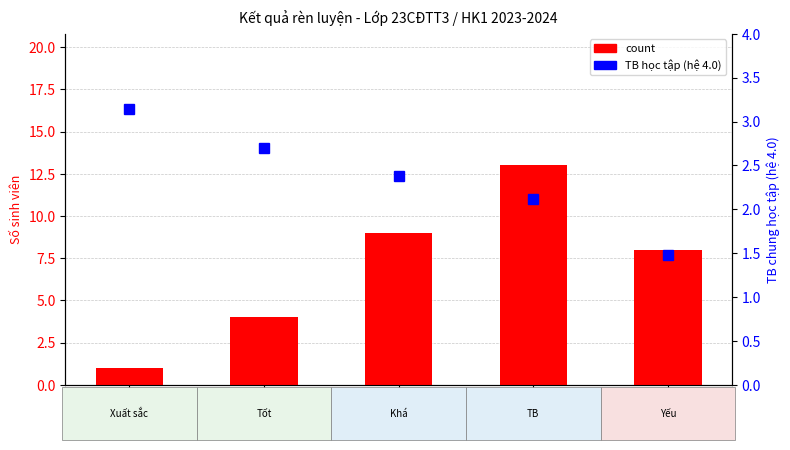

What is the total value across all series at TB?

15.1